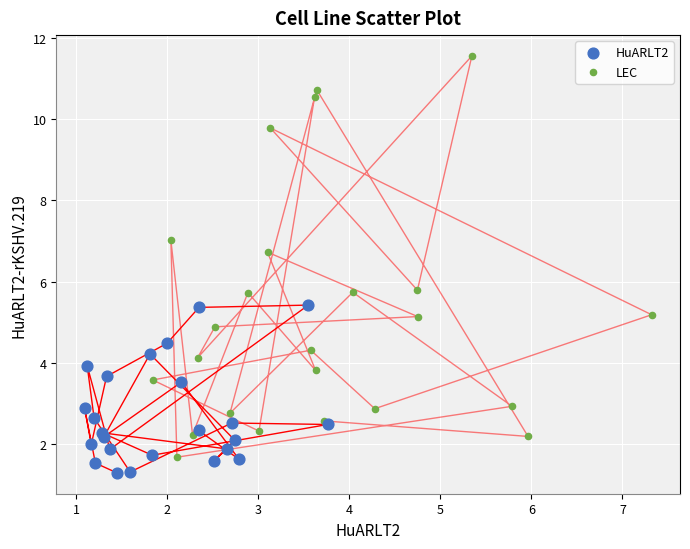

Which series has the largest Y range (max minus min)?

LEC